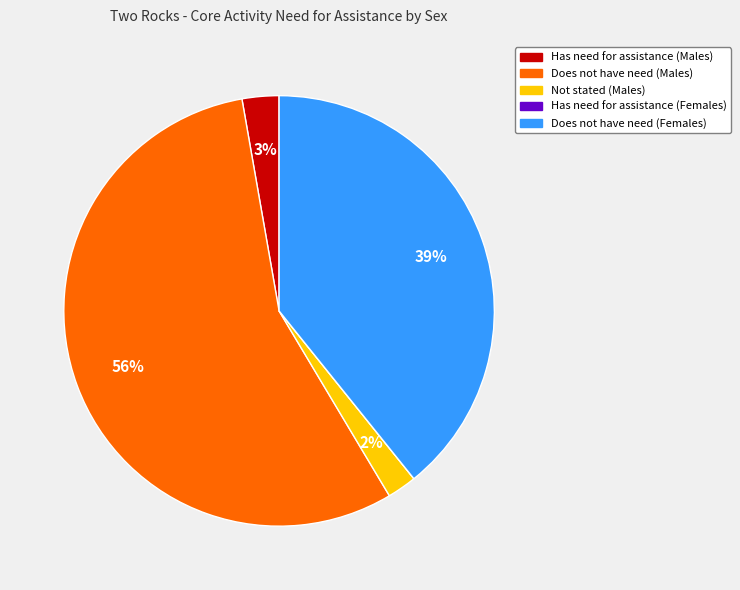

Is there any slice that represents more than half of the pie?

Yes